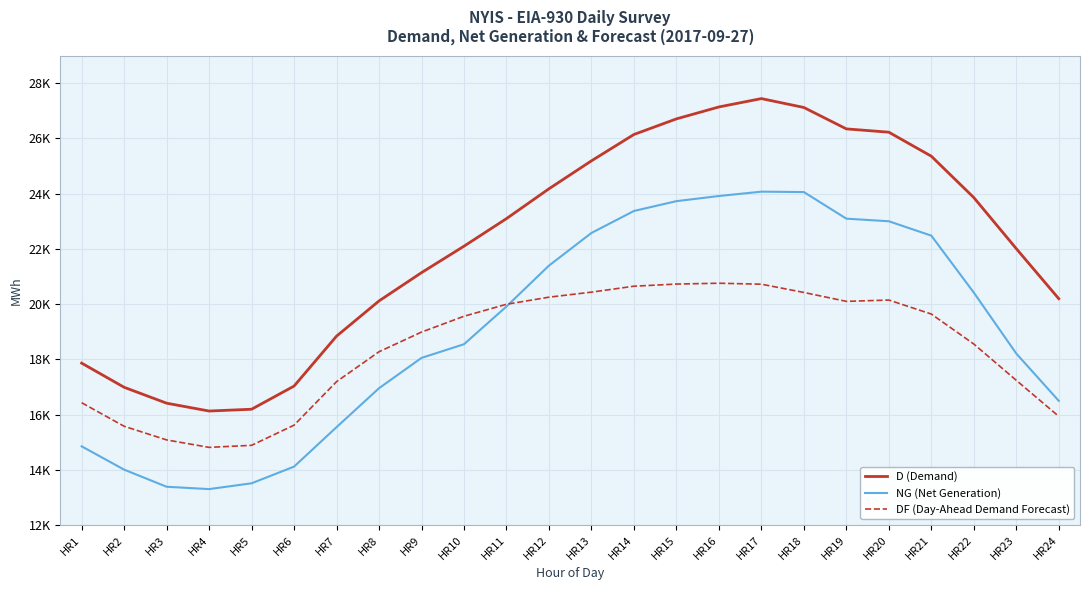

What is the difference between the highest and lowest values at HR11?

3182